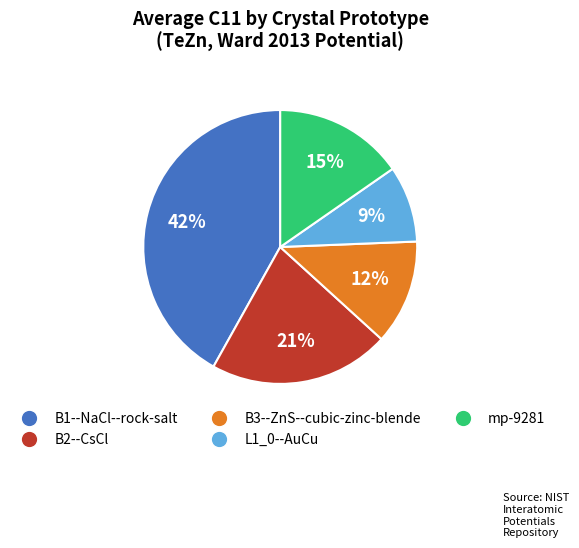

To the nearest percent, what percentage of the pie is L1_0--AuCu?

9%